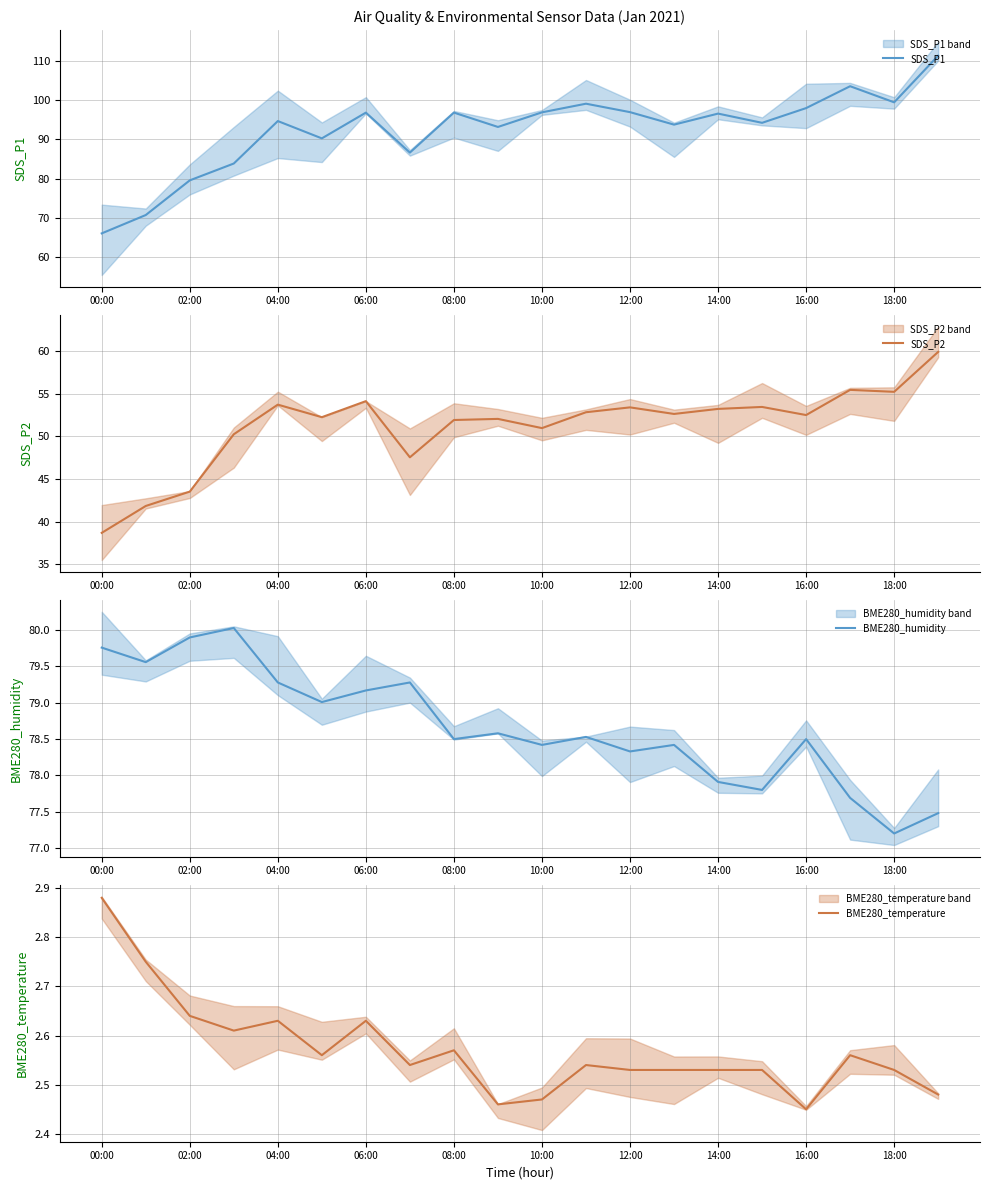

True or false: BME280_humidity and SDS_P2 cross at least once.

False